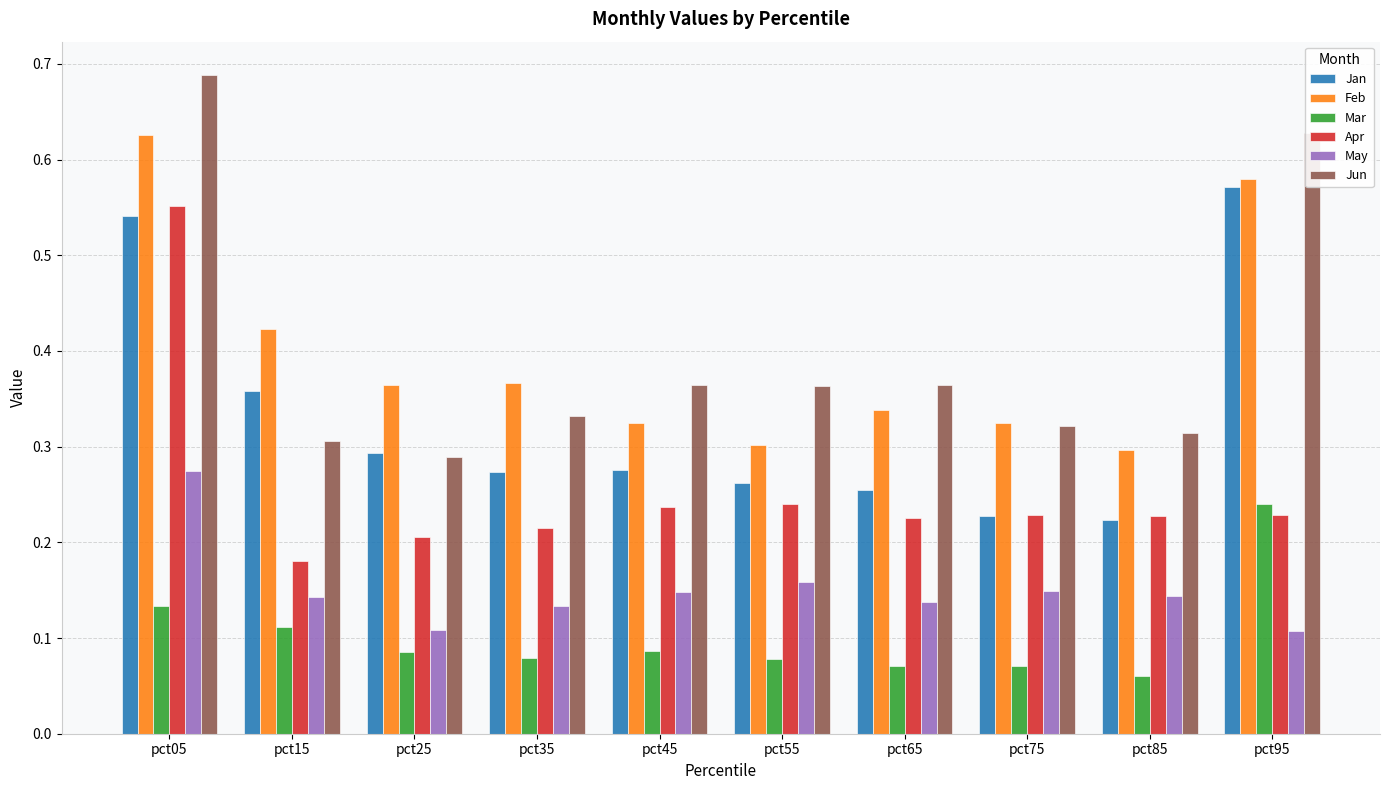

Which category has the highest value across all series?

pct05